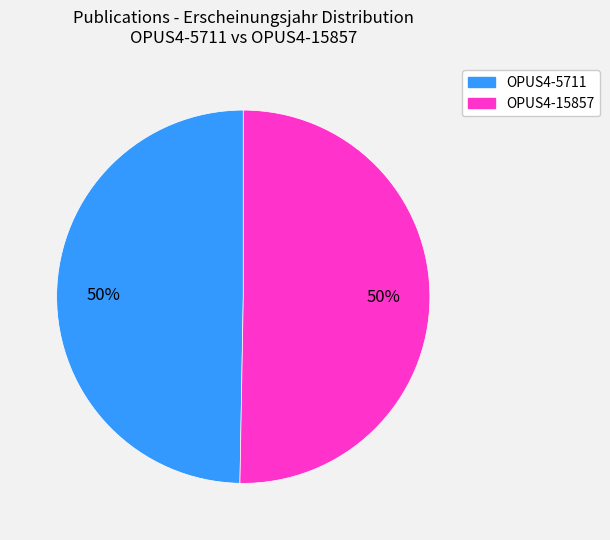

To the nearest percent, what is the combined percentage of OPUS4-5711 and OPUS4-15857?

100%